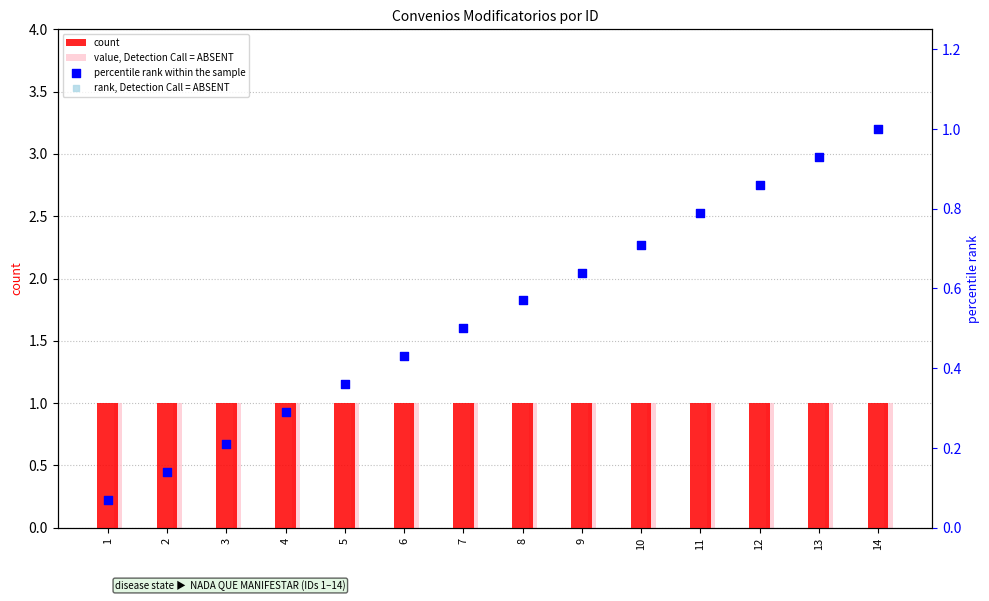

At which category is the sum across all series the highest?

14